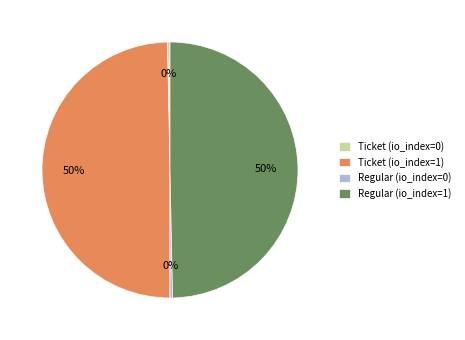

Is it true that Ticket (io_index=1) is 50% of the pie?

True